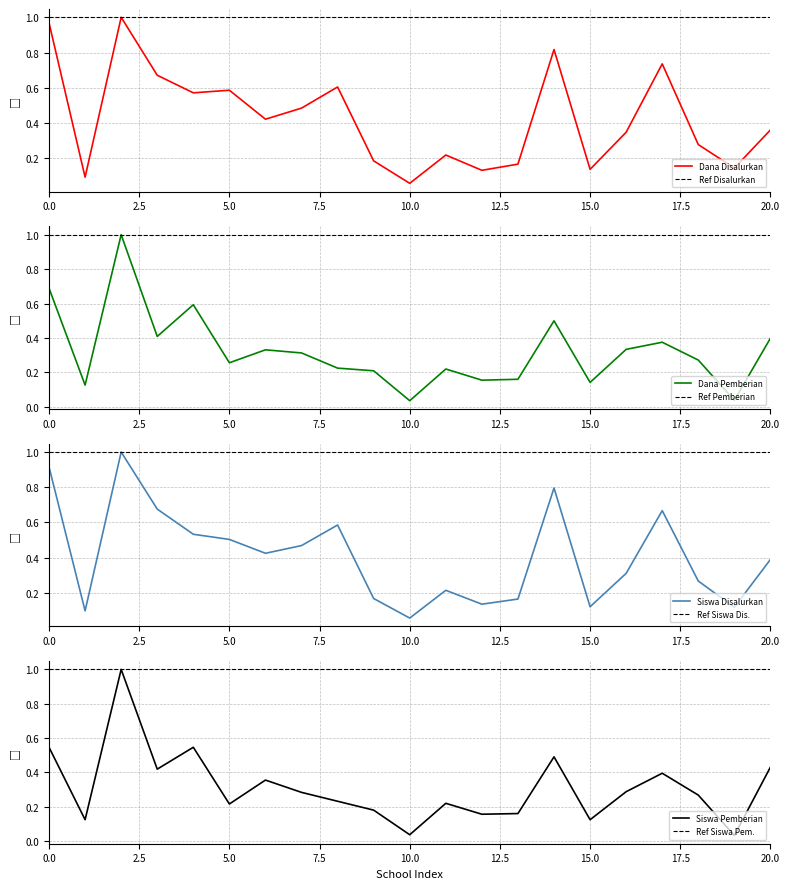

True or false: Dana Pemberian and Dana Disalurkan intersect in this chart.

True